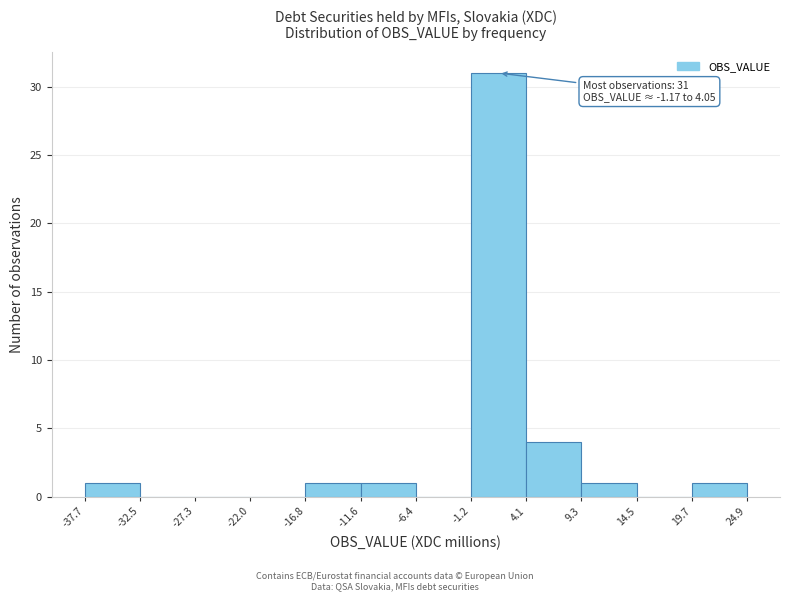

Over which range of the x-axis is the bar tallest?

-1.2 to 4.1